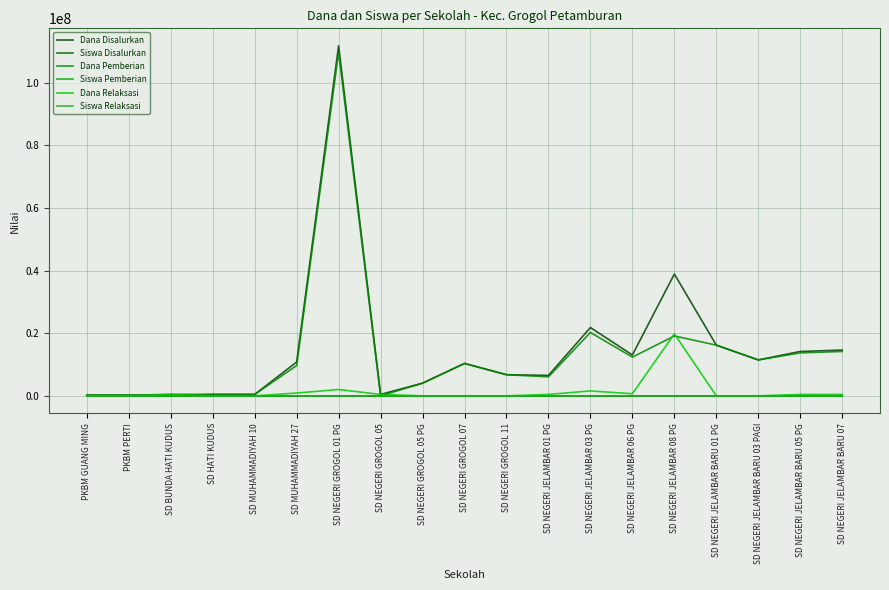

Reading left to right, transcribe all the data shown in this chart.

Dana Disalurkan: PKBM GUANG MING=225000	PKBM PERTI=225000	SD BUNDA HATI KUDUS=450000	SD HATI KUDUS=450000	SD MUHAMMADIYAH 10=450000	SD MUHAMMADIYAH 27=10800000	SD NEGERI GROGOL 01 PG=111825000	SD NEGERI GROGOL 05=450000	SD NEGERI GROGOL 05 PG=4050000	SD NEGERI GROGOL 07=10350000	SD NEGERI GROGOL 11=6750000	SD NEGERI JELAMBAR 01 PG=6525000	SD NEGERI JELAMBAR 03 PG=21825000	SD NEGERI JELAMBAR 06 PG=13050000	SD NEGERI JELAMBAR 08 PG=38925000	SD NEGERI JELAMBAR BARU 01 PG=16200000	SD NEGERI JELAMBAR BARU 03 PAGI=11475000	SD NEGERI JELAMBAR BARU 05 PG=14175000	SD NEGERI JELAMBAR BARU 07=14625000
Siswa Disalurkan: PKBM GUANG MING=1	PKBM PERTI=1	SD BUNDA HATI KUDUS=1	SD HATI KUDUS=2	SD MUHAMMADIYAH 10=1	SD MUHAMMADIYAH 27=30	SD NEGERI GROGOL 01 PG=282	SD NEGERI GROGOL 05=2	SD NEGERI GROGOL 05 PG=10	SD NEGERI GROGOL 07=28	SD NEGERI GROGOL 11=18	SD NEGERI JELAMBAR 01 PG=17	SD NEGERI JELAMBAR 03 PG=58	SD NEGERI JELAMBAR 06 PG=32	SD NEGERI JELAMBAR 08 PG=119	SD NEGERI JELAMBAR BARU 01 PG=48	SD NEGERI JELAMBAR BARU 03 PAGI=27	SD NEGERI JELAMBAR BARU 05 PG=37	SD NEGERI JELAMBAR BARU 07=39
Dana Pemberian: PKBM GUANG MING=225000	PKBM PERTI=225000	SD BUNDA HATI KUDUS=0	SD HATI KUDUS=450000	SD MUHAMMADIYAH 10=450000	SD MUHAMMADIYAH 27=9675000	SD NEGERI GROGOL 01 PG=109800000	SD NEGERI GROGOL 05=0	SD NEGERI GROGOL 05 PG=4050000	SD NEGERI GROGOL 07=10350000	SD NEGERI GROGOL 11=6750000	SD NEGERI JELAMBAR 01 PG=6075000	SD NEGERI JELAMBAR 03 PG=20250000	SD NEGERI JELAMBAR 06 PG=12375000	SD NEGERI JELAMBAR 08 PG=19125000	SD NEGERI JELAMBAR BARU 01 PG=16200000	SD NEGERI JELAMBAR BARU 03 PAGI=11475000	SD NEGERI JELAMBAR BARU 05 PG=13725000	SD NEGERI JELAMBAR BARU 07=14175000
Siswa Pemberian: PKBM GUANG MING=1	PKBM PERTI=1	SD BUNDA HATI KUDUS=0	SD HATI KUDUS=2	SD MUHAMMADIYAH 10=1	SD MUHAMMADIYAH 27=27	SD NEGERI GROGOL 01 PG=277	SD NEGERI GROGOL 05=0	SD NEGERI GROGOL 05 PG=10	SD NEGERI GROGOL 07=28	SD NEGERI GROGOL 11=18	SD NEGERI JELAMBAR 01 PG=16	SD NEGERI JELAMBAR 03 PG=54	SD NEGERI JELAMBAR 06 PG=30	SD NEGERI JELAMBAR 08 PG=50	SD NEGERI JELAMBAR BARU 01 PG=48	SD NEGERI JELAMBAR BARU 03 PAGI=27	SD NEGERI JELAMBAR BARU 05 PG=36	SD NEGERI JELAMBAR BARU 07=38
Dana Relaksasi: PKBM GUANG MING=0	PKBM PERTI=0	SD BUNDA HATI KUDUS=450000	SD HATI KUDUS=0	SD MUHAMMADIYAH 10=0	SD MUHAMMADIYAH 27=900000	SD NEGERI GROGOL 01 PG=2025000	SD NEGERI GROGOL 05=450000	SD NEGERI GROGOL 05 PG=0	SD NEGERI GROGOL 07=0	SD NEGERI GROGOL 11=0	SD NEGERI JELAMBAR 01 PG=450000	SD NEGERI JELAMBAR 03 PG=1575000	SD NEGERI JELAMBAR 06 PG=675000	SD NEGERI JELAMBAR 08 PG=19800000	SD NEGERI JELAMBAR BARU 01 PG=0	SD NEGERI JELAMBAR BARU 03 PAGI=0	SD NEGERI JELAMBAR BARU 05 PG=450000	SD NEGERI JELAMBAR BARU 07=450000
Siswa Relaksasi: PKBM GUANG MING=0	PKBM PERTI=0	SD BUNDA HATI KUDUS=1	SD HATI KUDUS=0	SD MUHAMMADIYAH 10=0	SD MUHAMMADIYAH 27=2	SD NEGERI GROGOL 01 PG=5	SD NEGERI GROGOL 05=2	SD NEGERI GROGOL 05 PG=0	SD NEGERI GROGOL 07=0	SD NEGERI GROGOL 11=0	SD NEGERI JELAMBAR 01 PG=1	SD NEGERI JELAMBAR 03 PG=4	SD NEGERI JELAMBAR 06 PG=2	SD NEGERI JELAMBAR 08 PG=69	SD NEGERI JELAMBAR BARU 01 PG=0	SD NEGERI JELAMBAR BARU 03 PAGI=0	SD NEGERI JELAMBAR BARU 05 PG=1	SD NEGERI JELAMBAR BARU 07=1